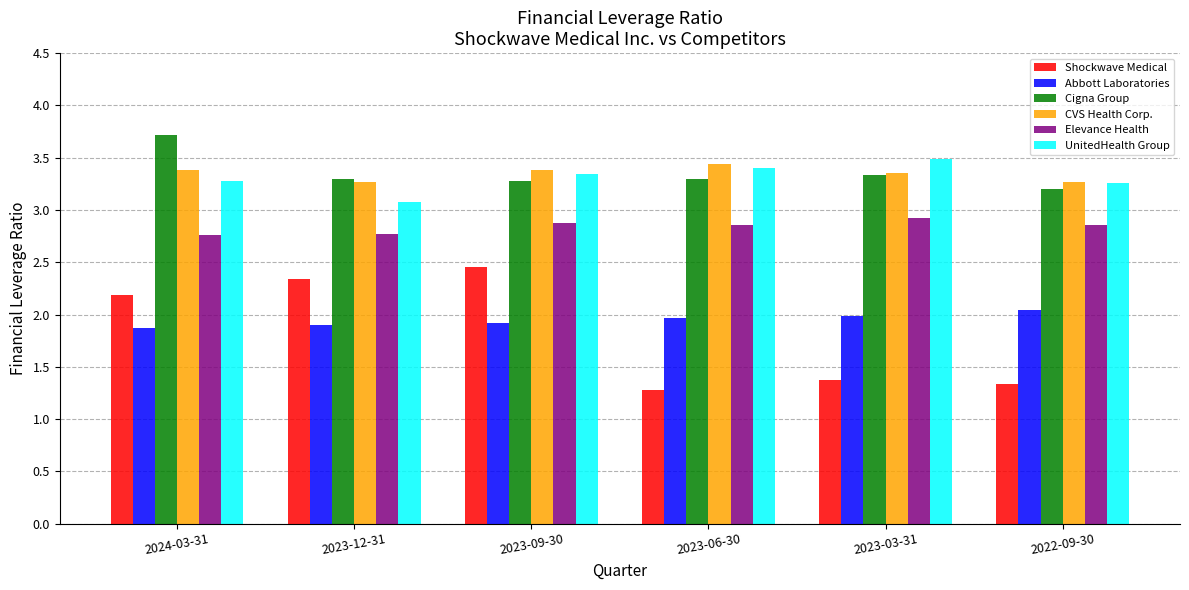

The value of Shockwave Medical at 2023-06-30 is 1.3. True or false?

True